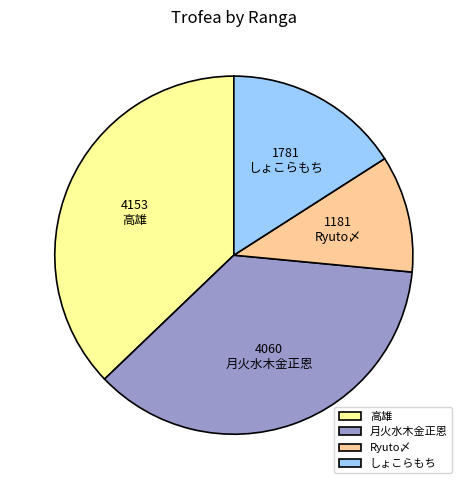

Between 月火水木金正恩 and 高雄, which is larger?

高雄